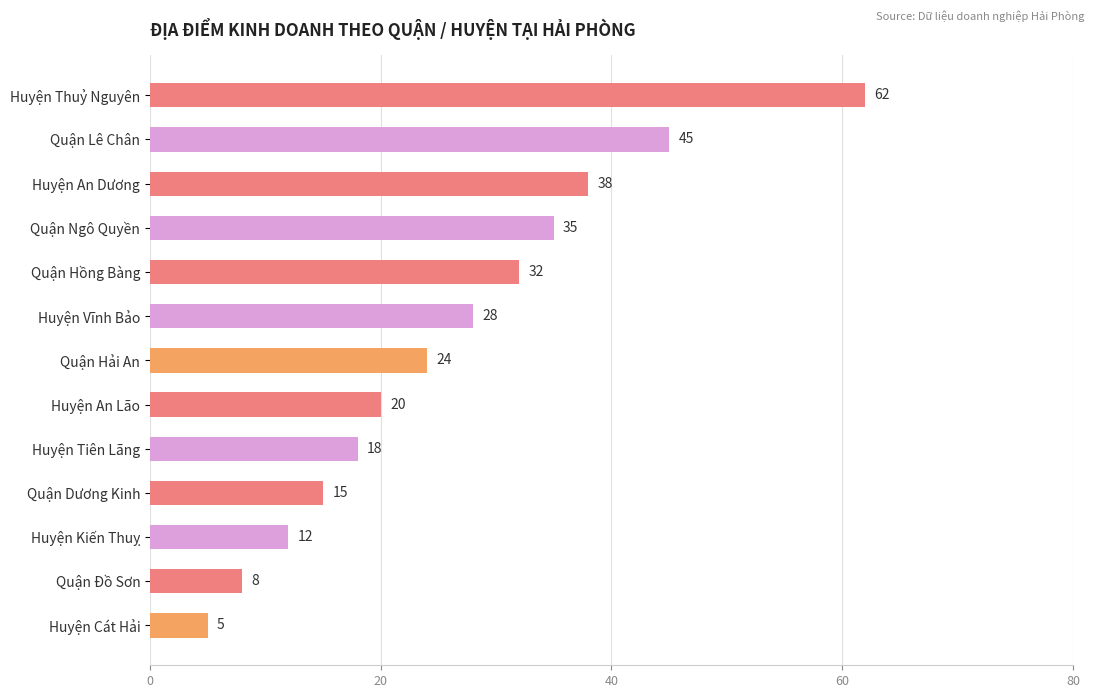

How many series are shown in this chart?

1